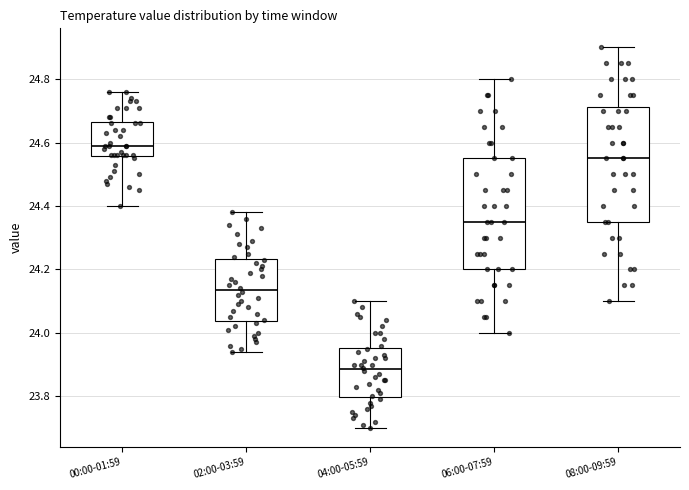

Which box's median line is the highest?

00:00-01:59